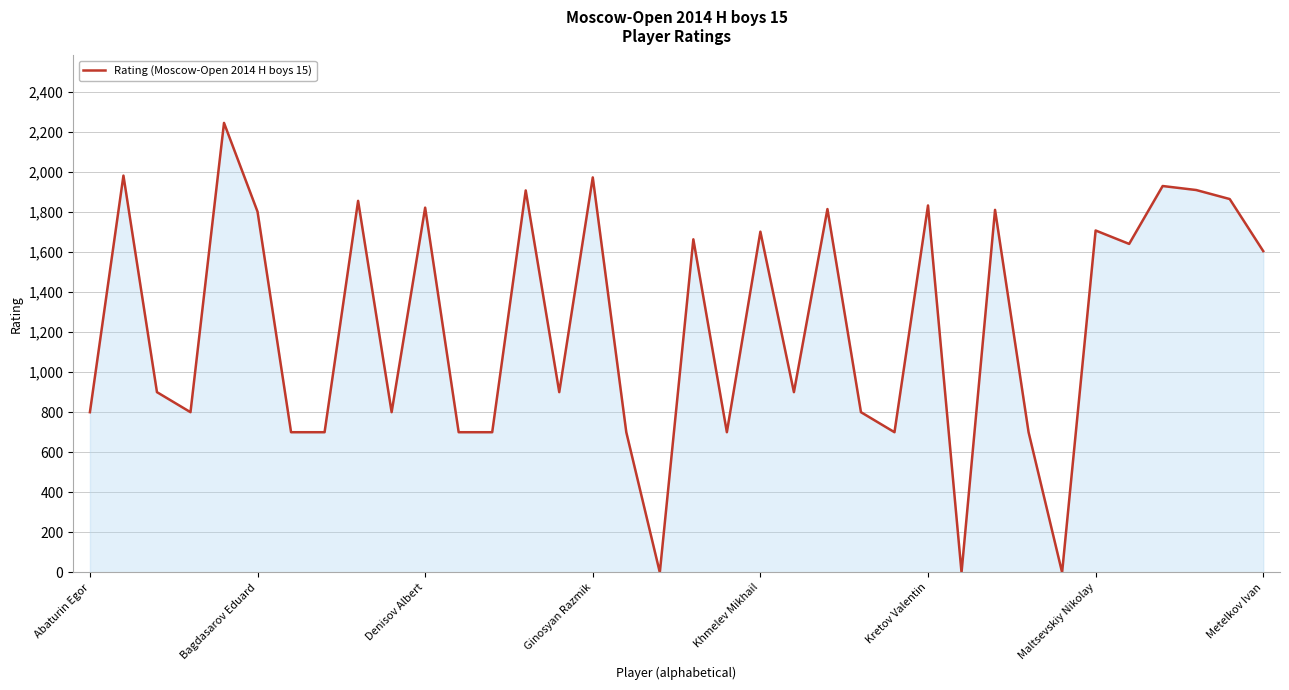

What is the sum of all values?

44554